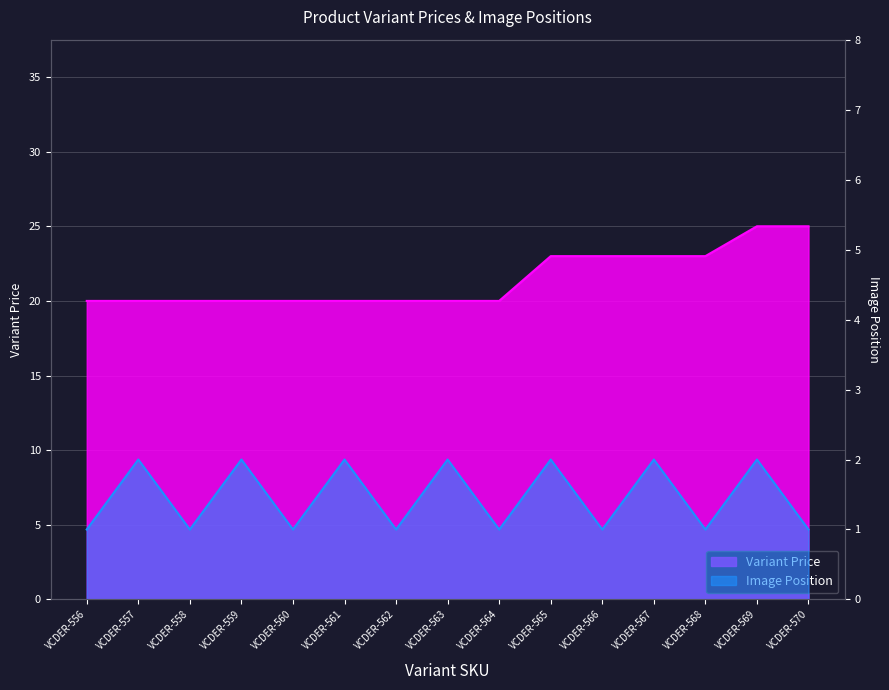

Reading left to right, extract all data points from this chart.

20	20	20	20	20	20	20	20	20	23	23	23	23	25	25